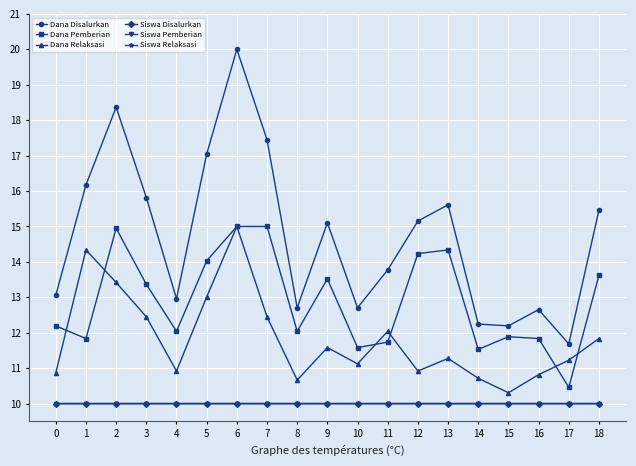

At how many categories does at least one series exceed 14?

10